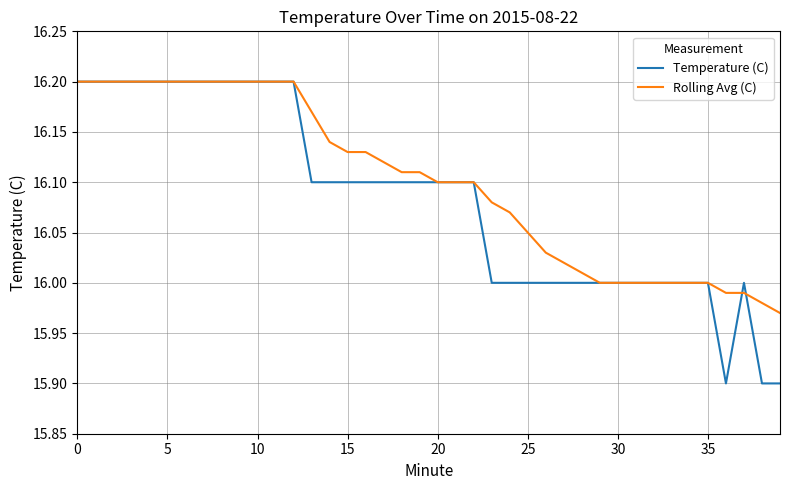

Which series has the largest total across all categories?

Rolling Avg (C)